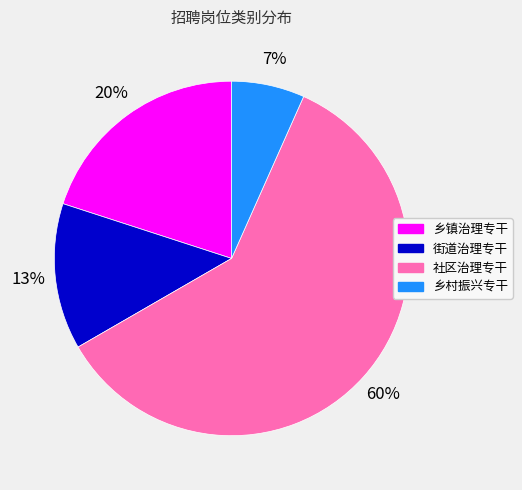

Count the number of slices in the pie.

4